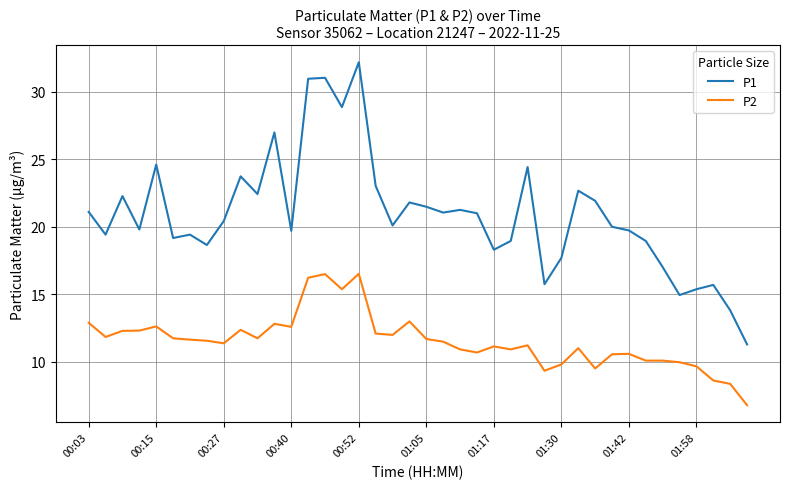

List the series in order of their peak value, lowest first.

P2, P1